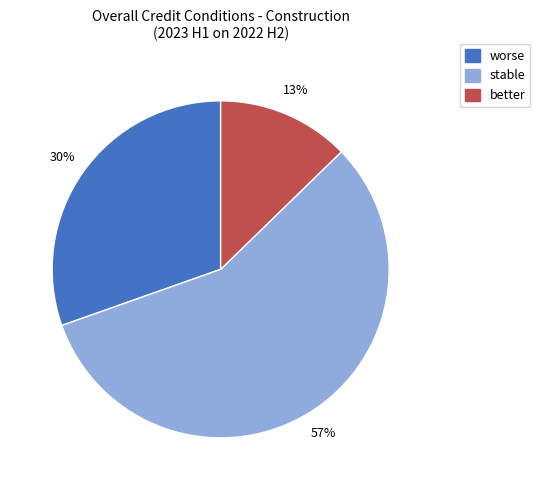

To the nearest percent, what is the average slice percentage?

33%